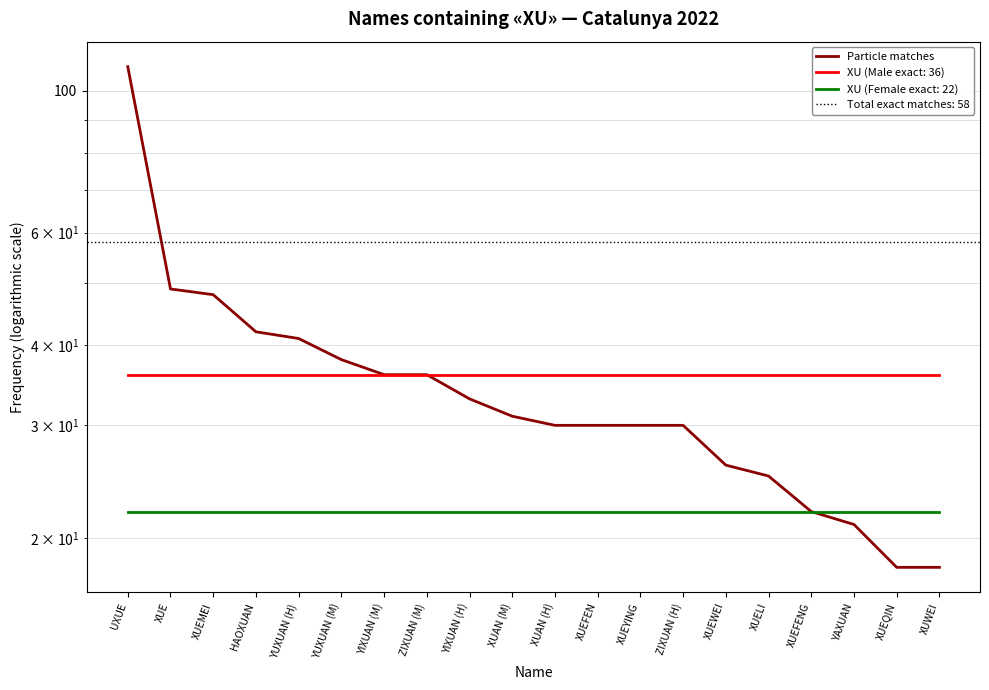

What is the sum of all values?

713